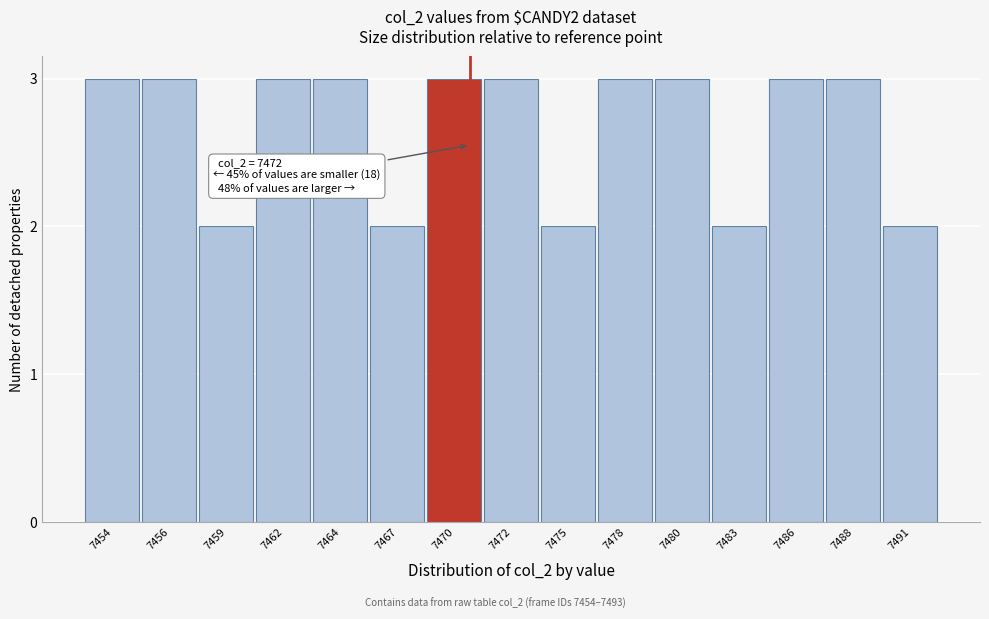

Reading left to right, list all the values displayed in this chart.

3	3	2	3	3	2	3	3	2	3	3	2	3	3	2